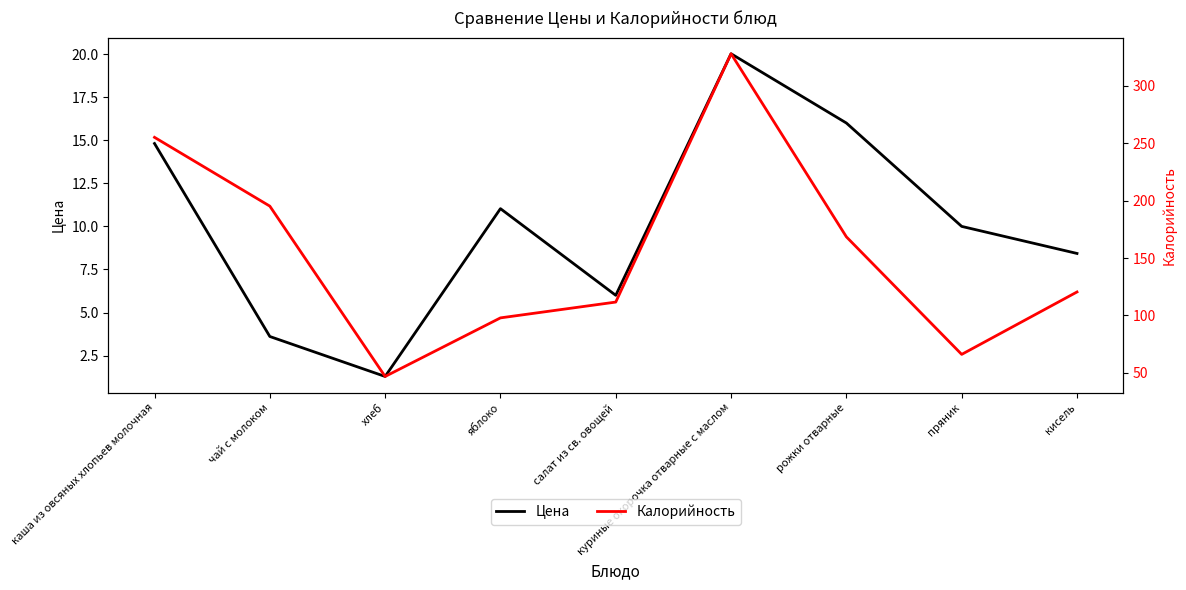

What is the label of the 7th point from the left?

рожки отварные